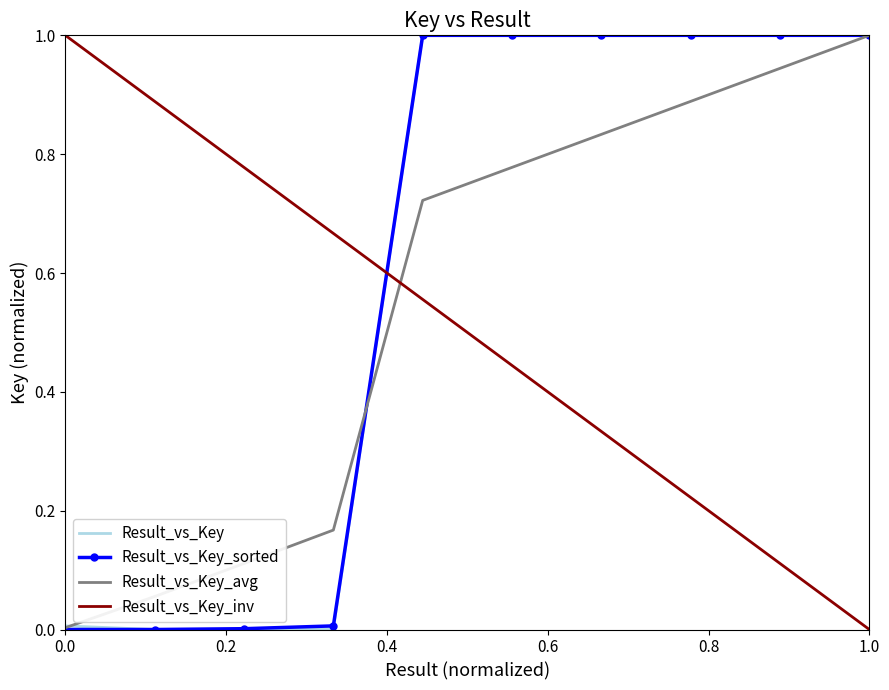

How many series are shown in this chart?

4